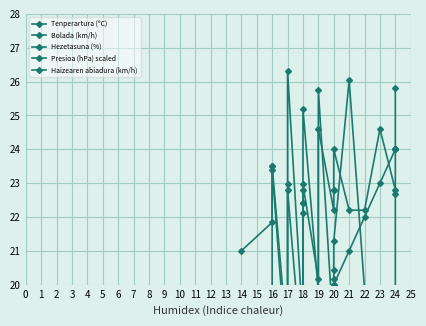

How many data points does each series have?

24